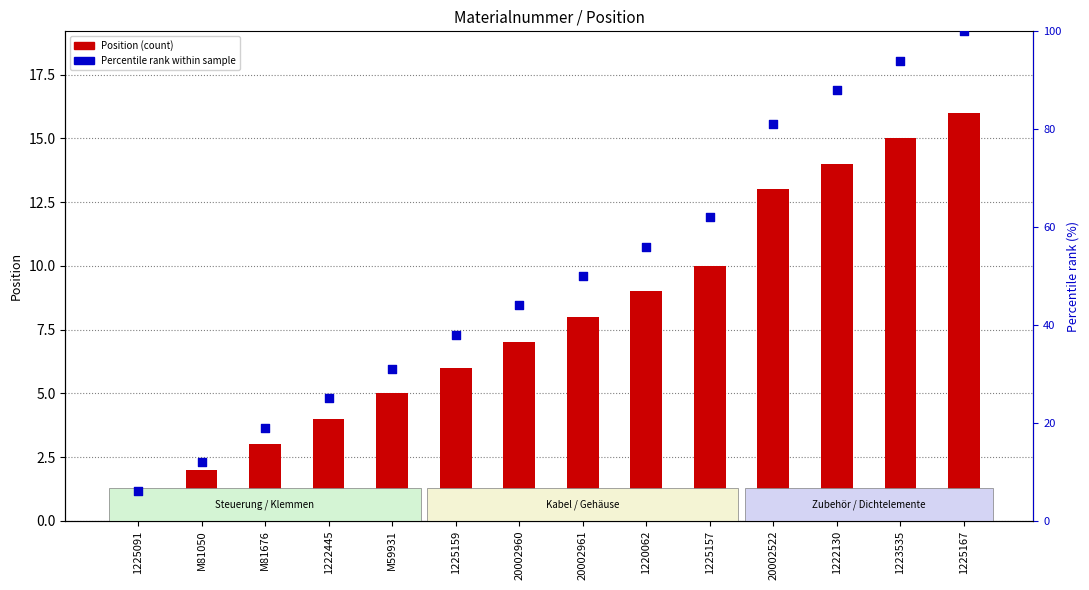

What is the total value across all series at 1222130?

102